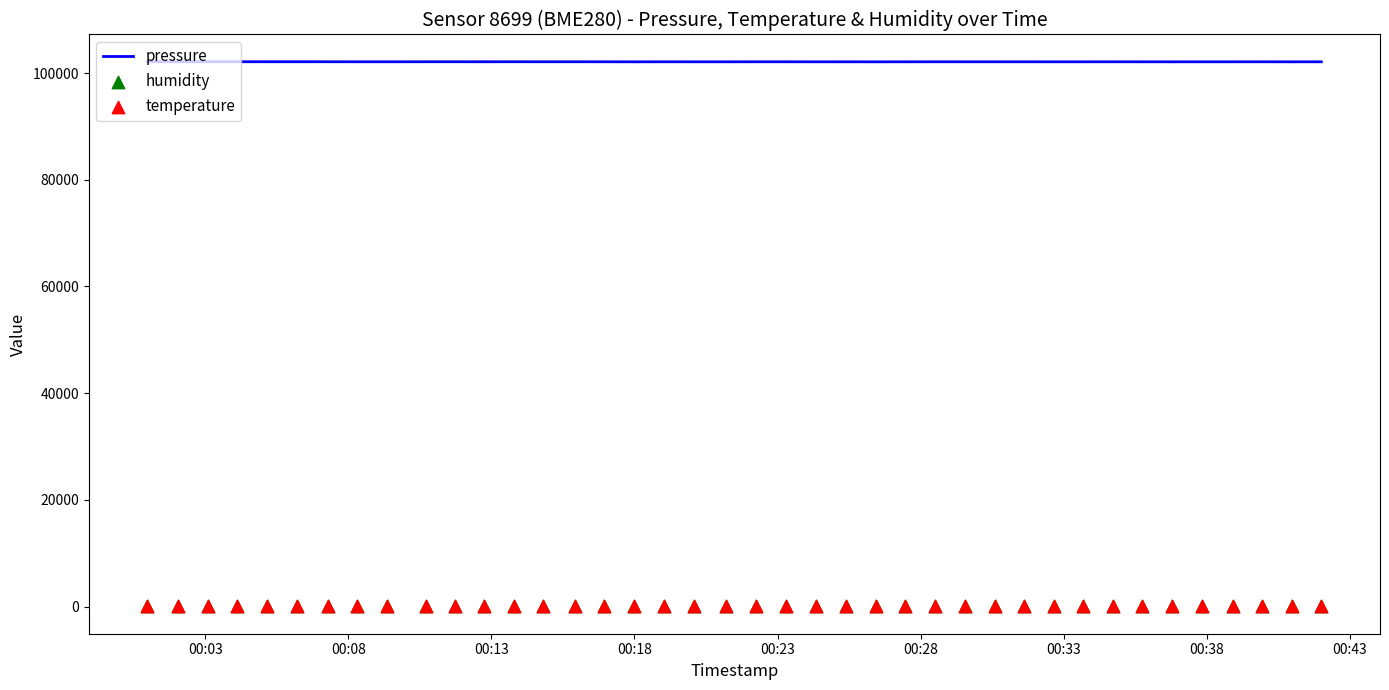

At how many categories does at least one series exceed 100599?

40